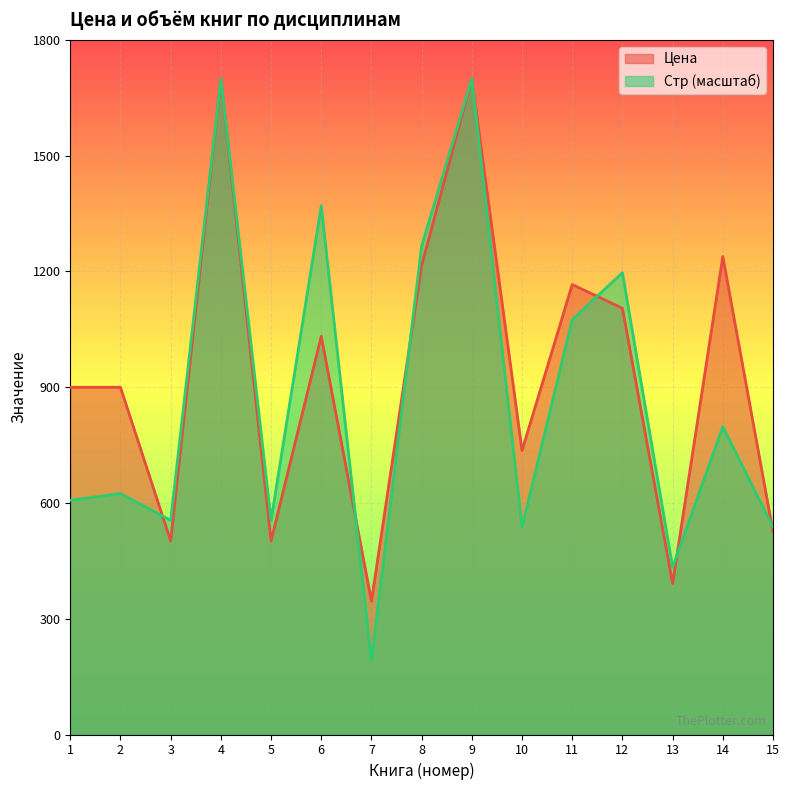

What is the value of the Цена point at the 8th from the left?

1215.5